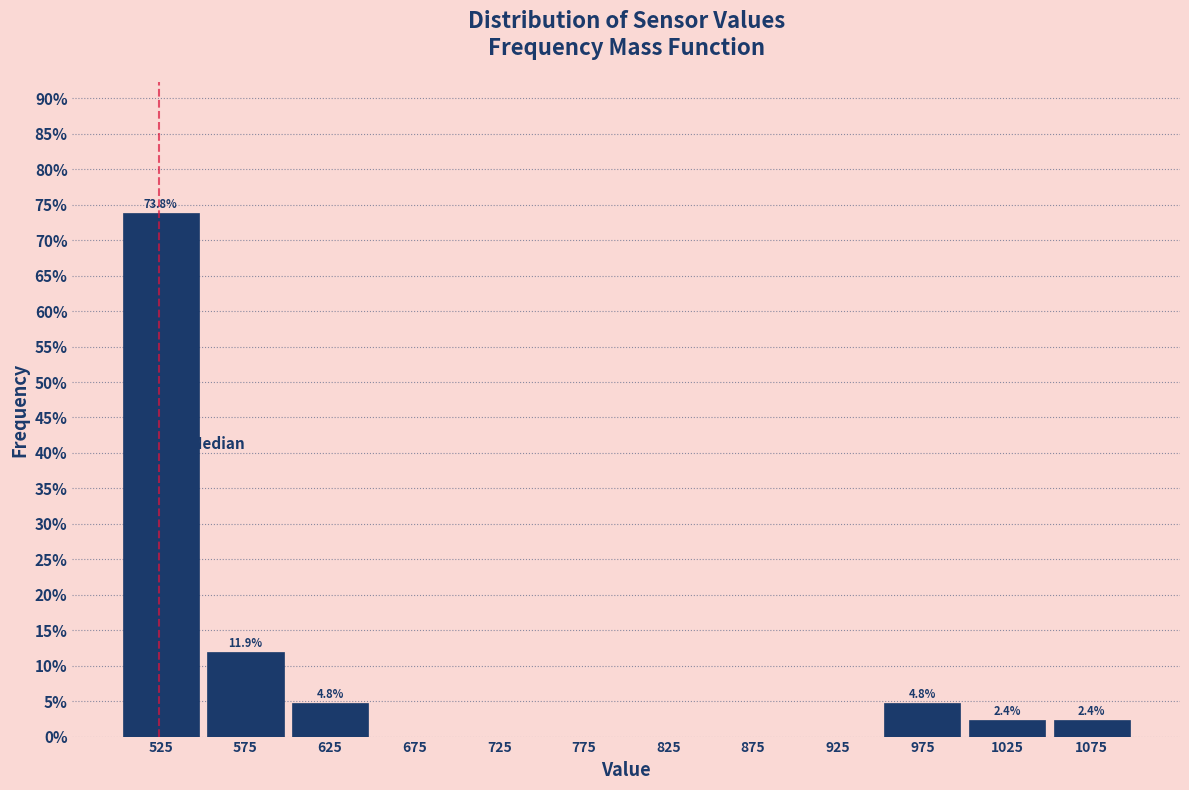

Which range on the x-axis has the tallest bar?

500 to 550